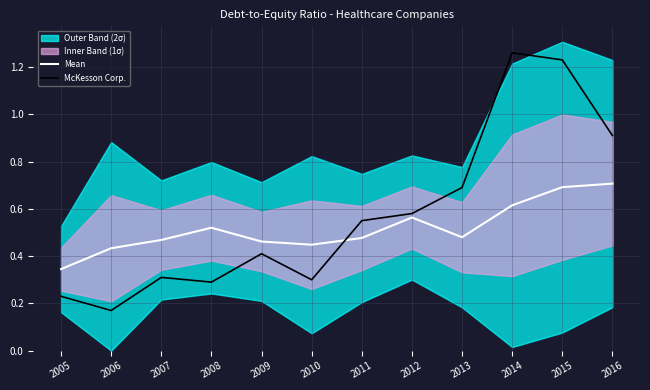

What is the difference between the highest and lowest values at 2015?

0.5